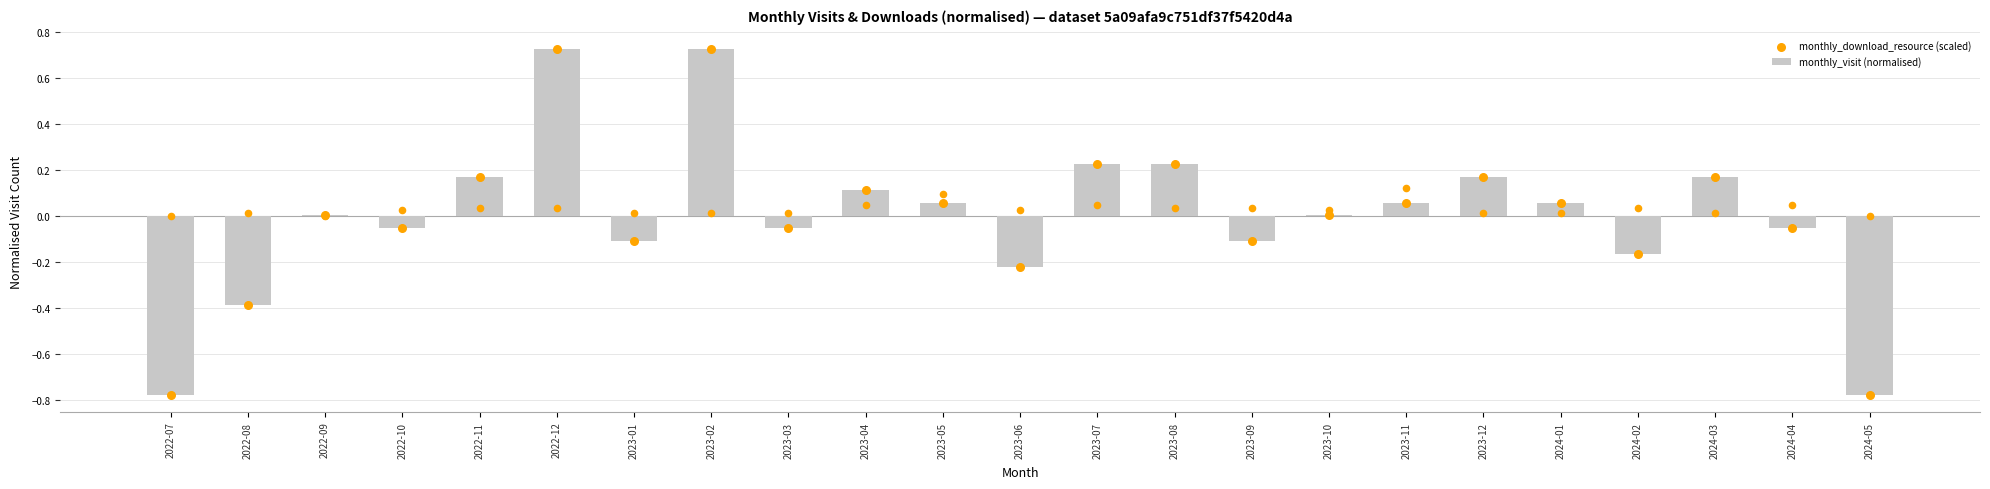

Is the value of monthly_download_resource (scaled) at 2022-11 greater than the value of monthly_visit (normalised) at 2023-01?

Yes